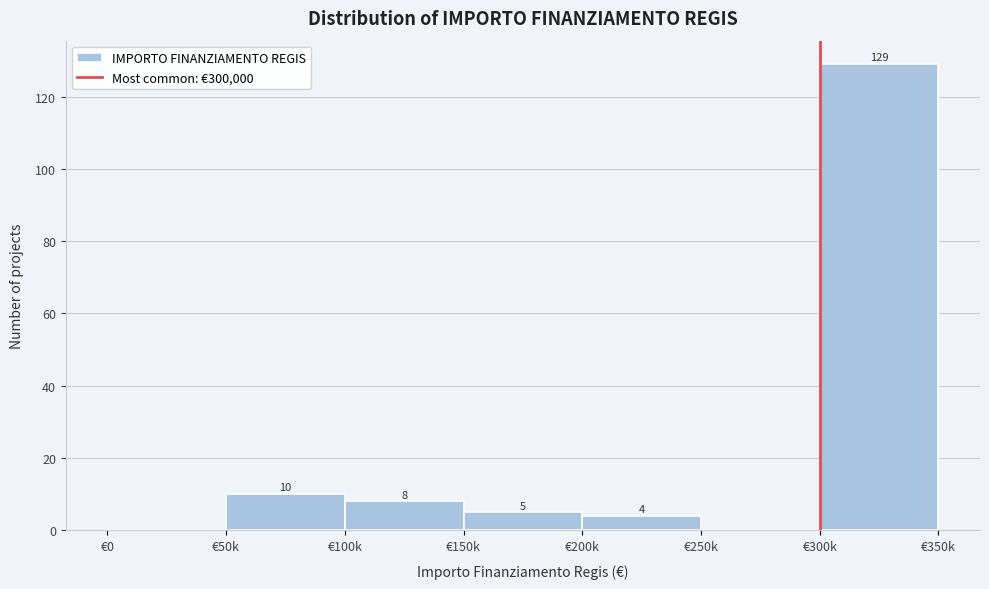

Reading left to right, transcribe all the data shown in this chart.

€0=0	€50k=10	€100k=8	€150k=5	€200k=4	€250k=0	€300k=129